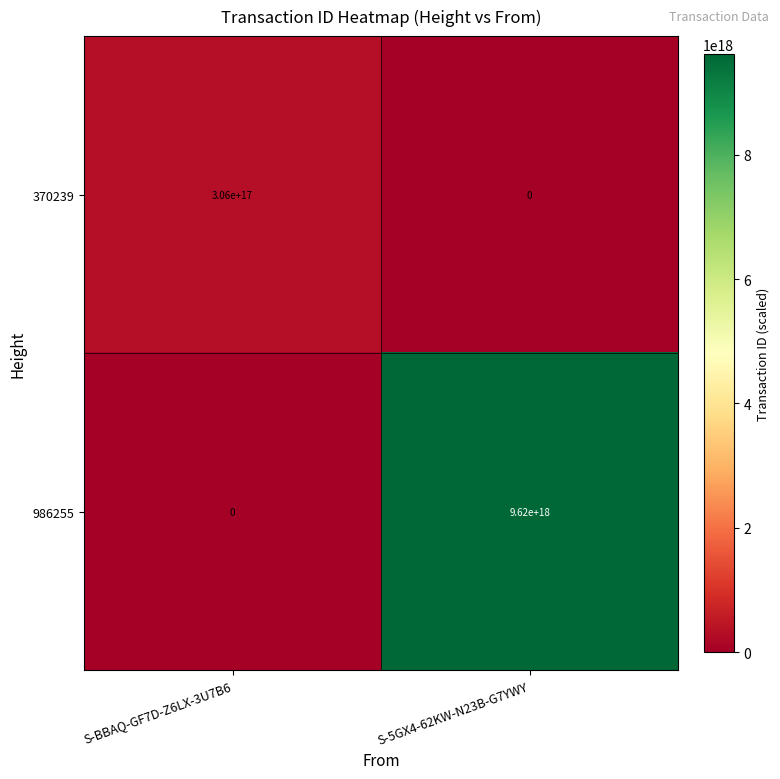

Is it true that 986255 equals -3225834235474839552 at S-BBAQ-GF7D-Z6LX-3U7B6?

False